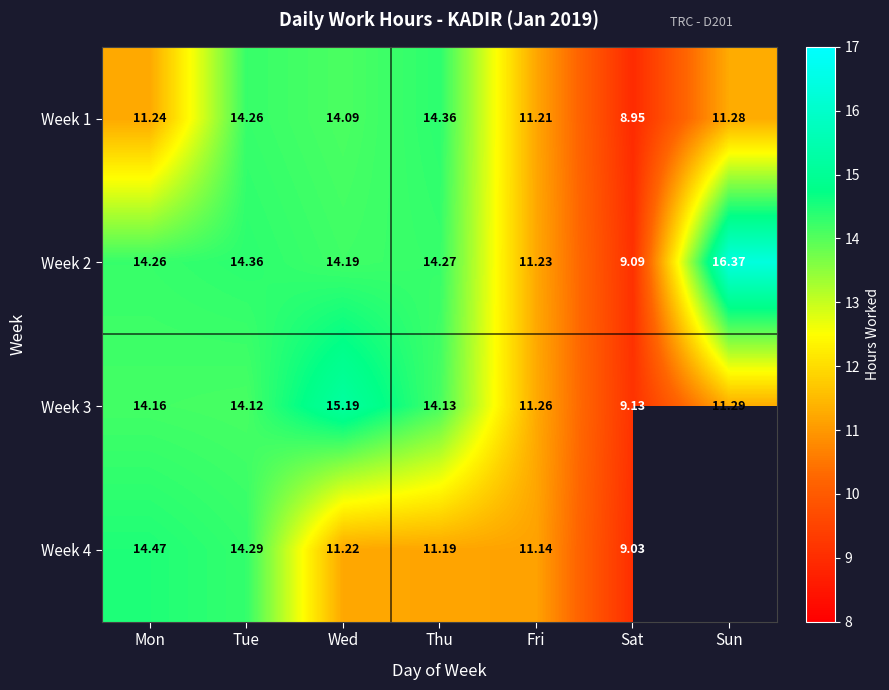

Which category has the lowest value in the Week 2 series?

Sat